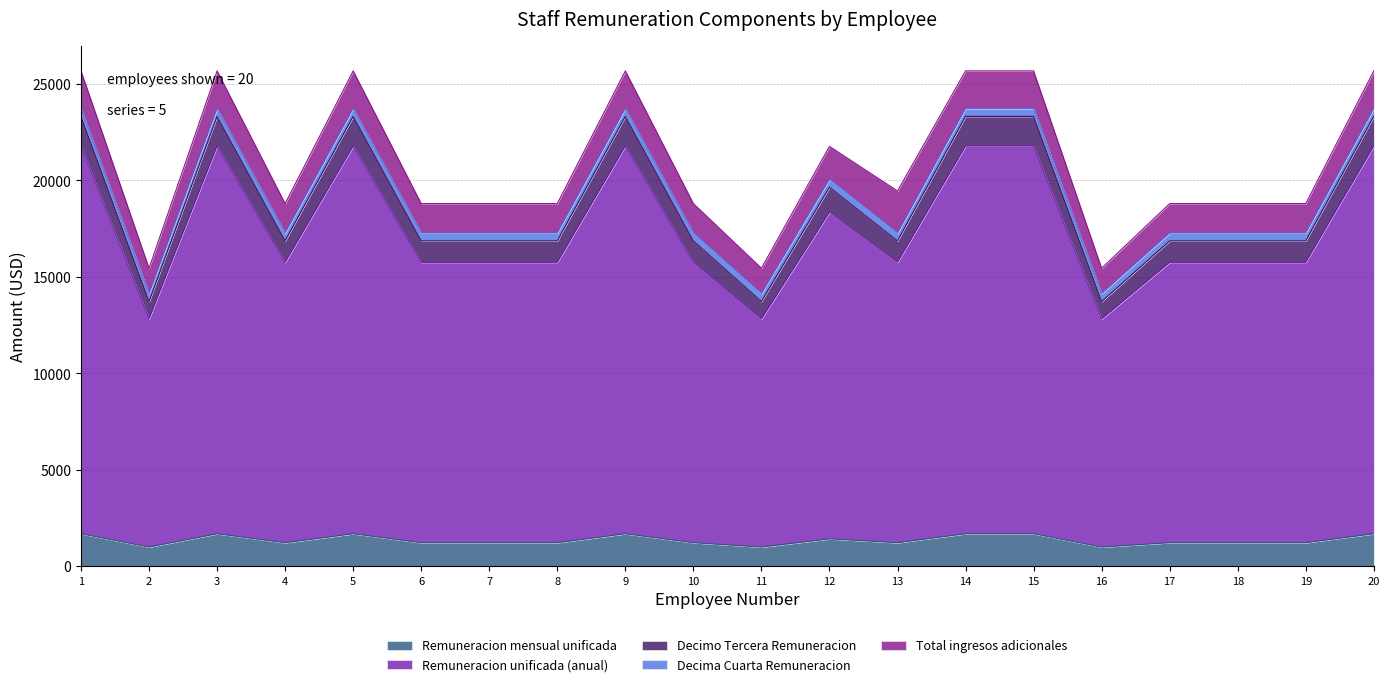

What is the sum of the Remuneracion mensual unificada values at 7 and 9?

2888.0